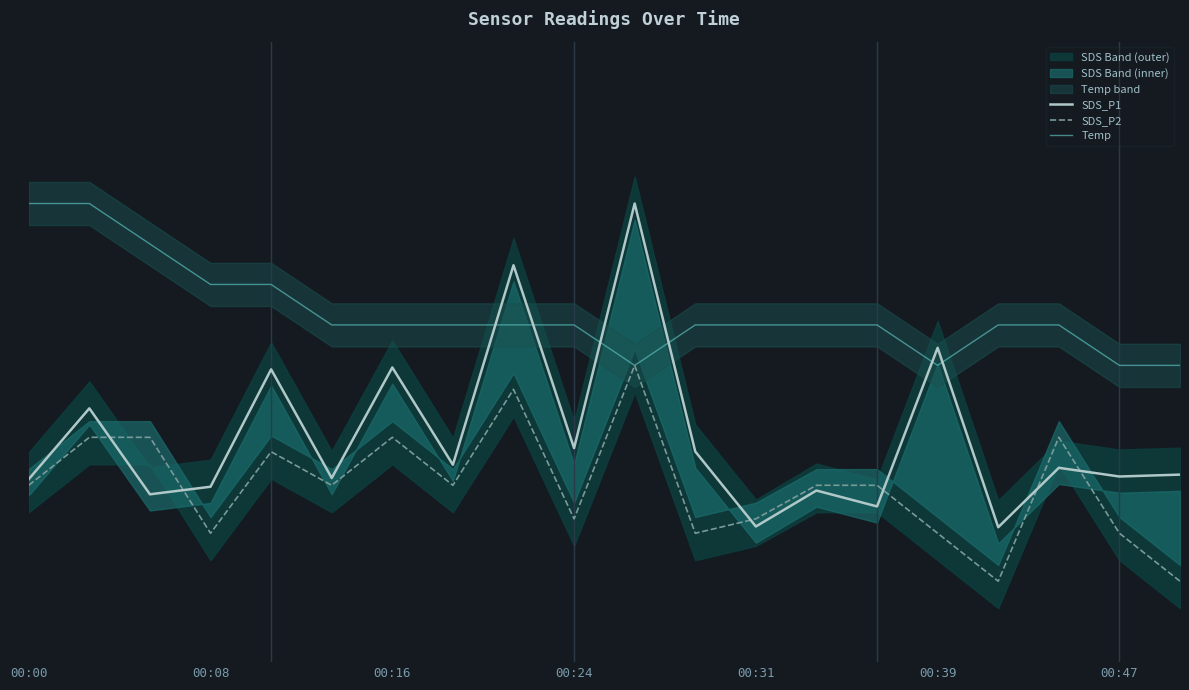

Rank the series at 14 from lowest to highest value.

SDS_P1, SDS_P2, Temp